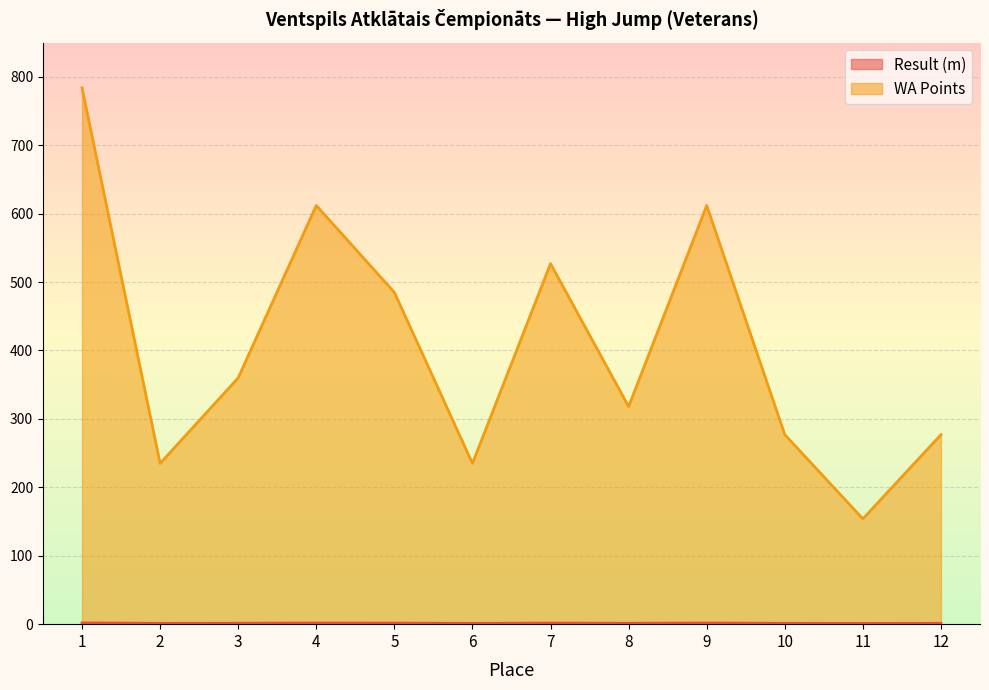

How many lines are shown in the chart?

2